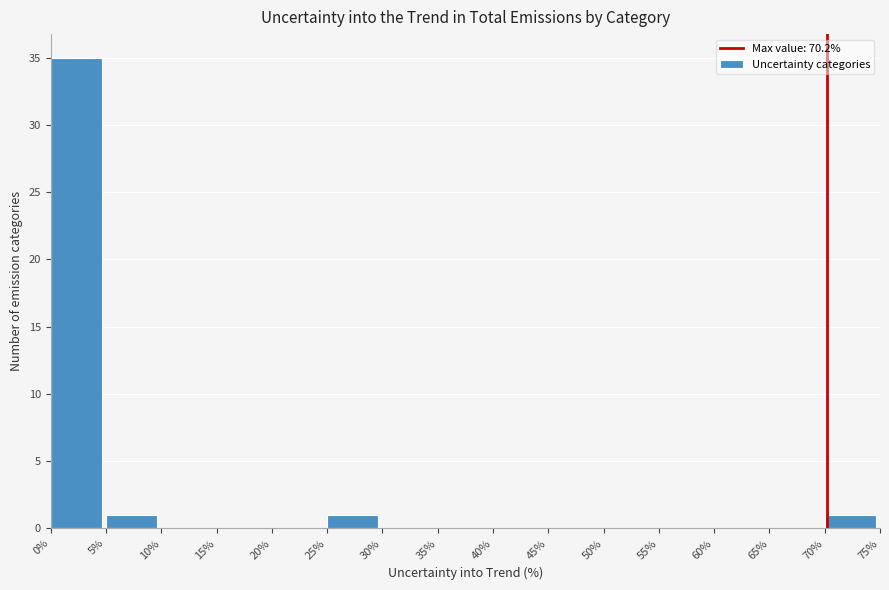

Which range on the x-axis has the tallest bar?

0% to 5%